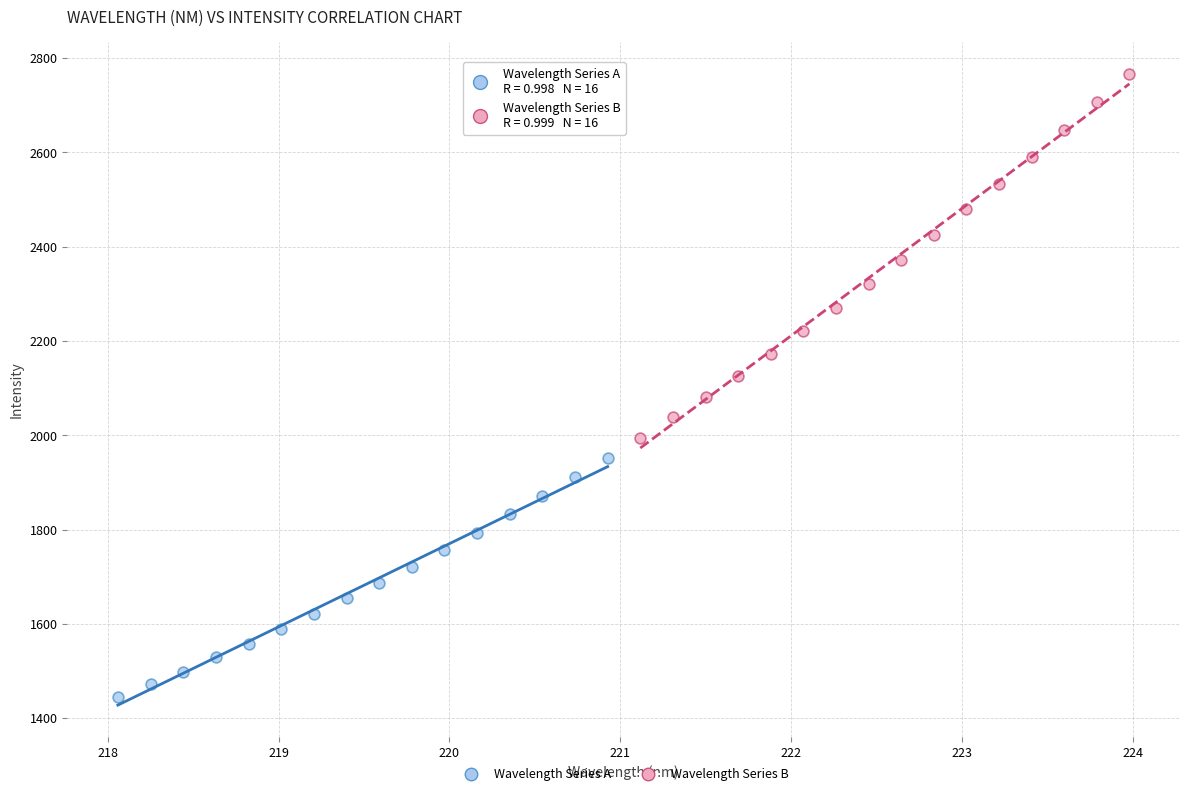

What are all the series names shown in the legend?

Wavelength Series A, Wavelength Series B